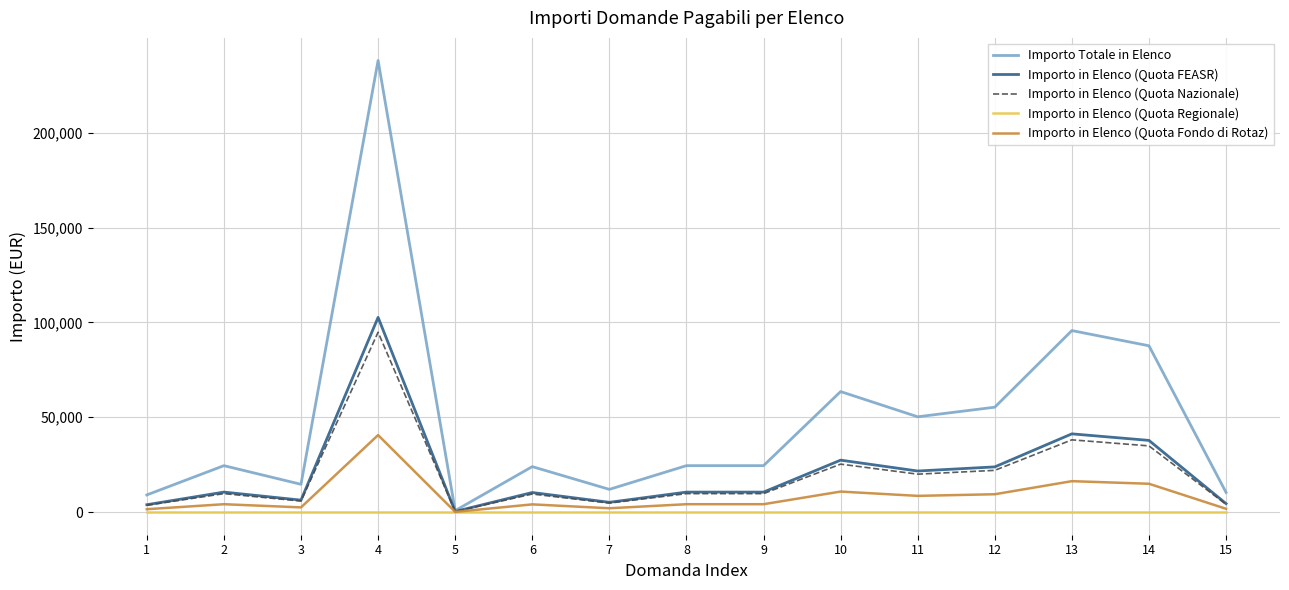

What is the maximum value for Importo Totale in Elenco?

238047.1